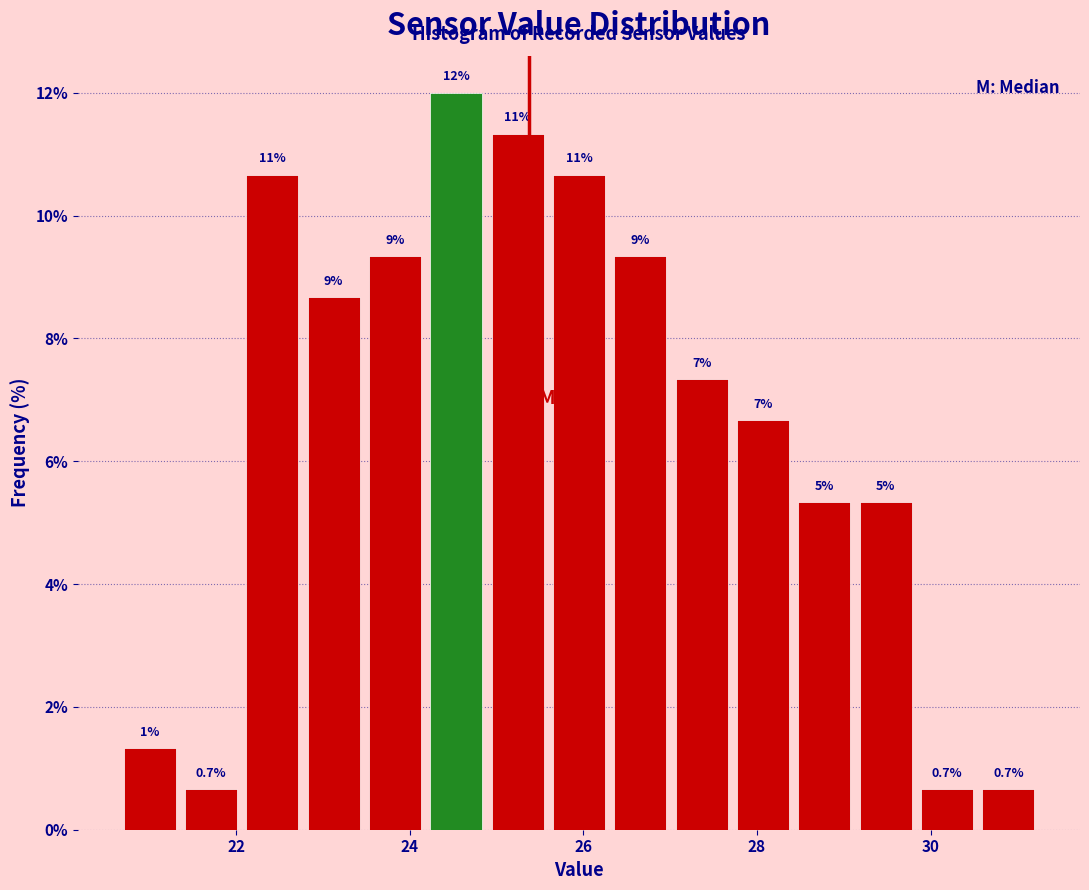

Around what value on the x-axis is the tallest bar? Give the approximate position of its centre, as read against the axis.

24.6